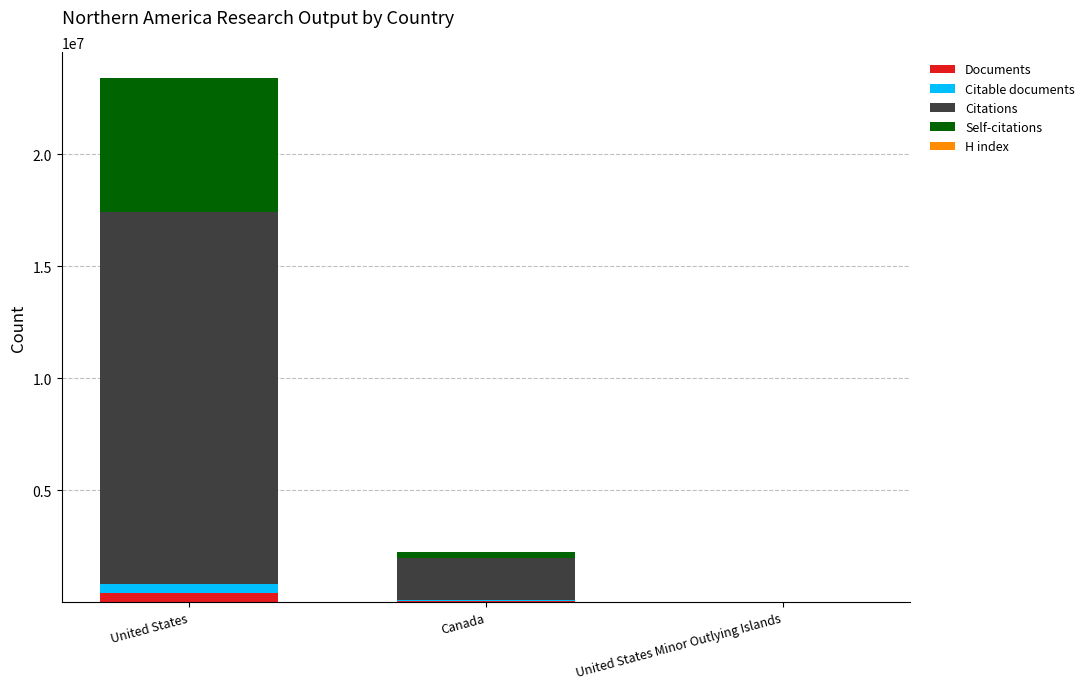

Count the number of data series in this chart.

5